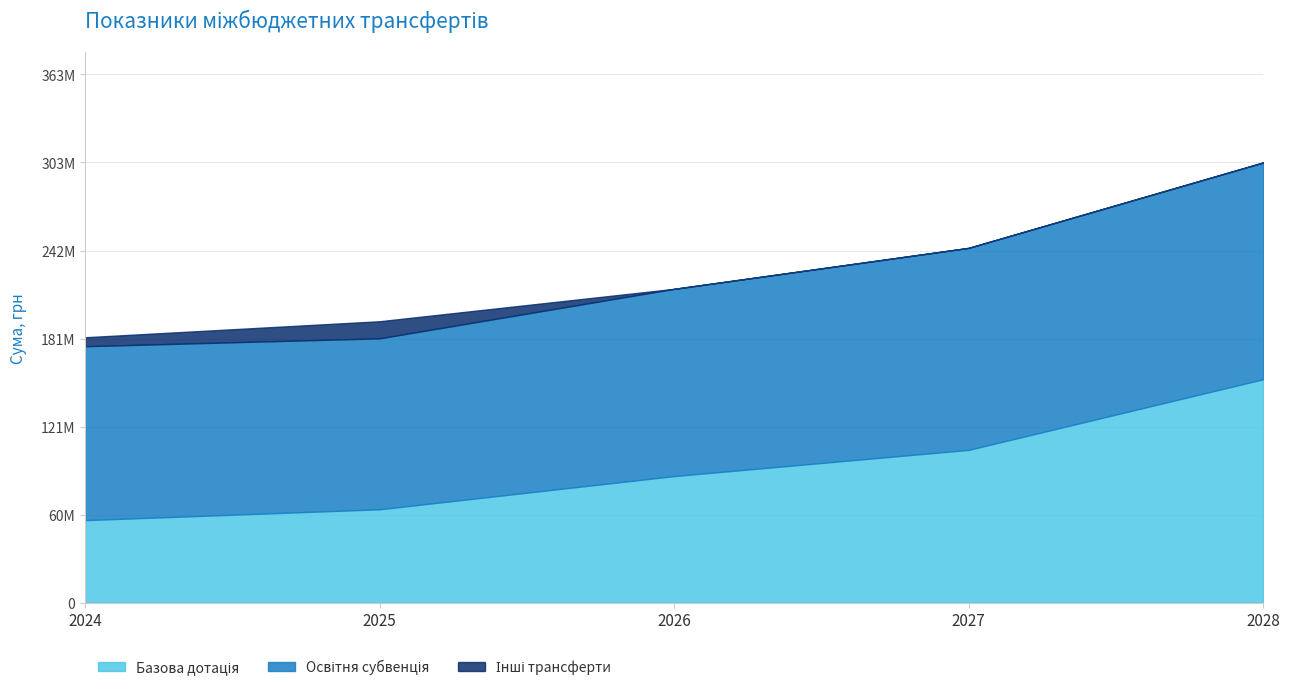

What is the difference between the maximum and minimum values in the Базова дотація series?

97071700